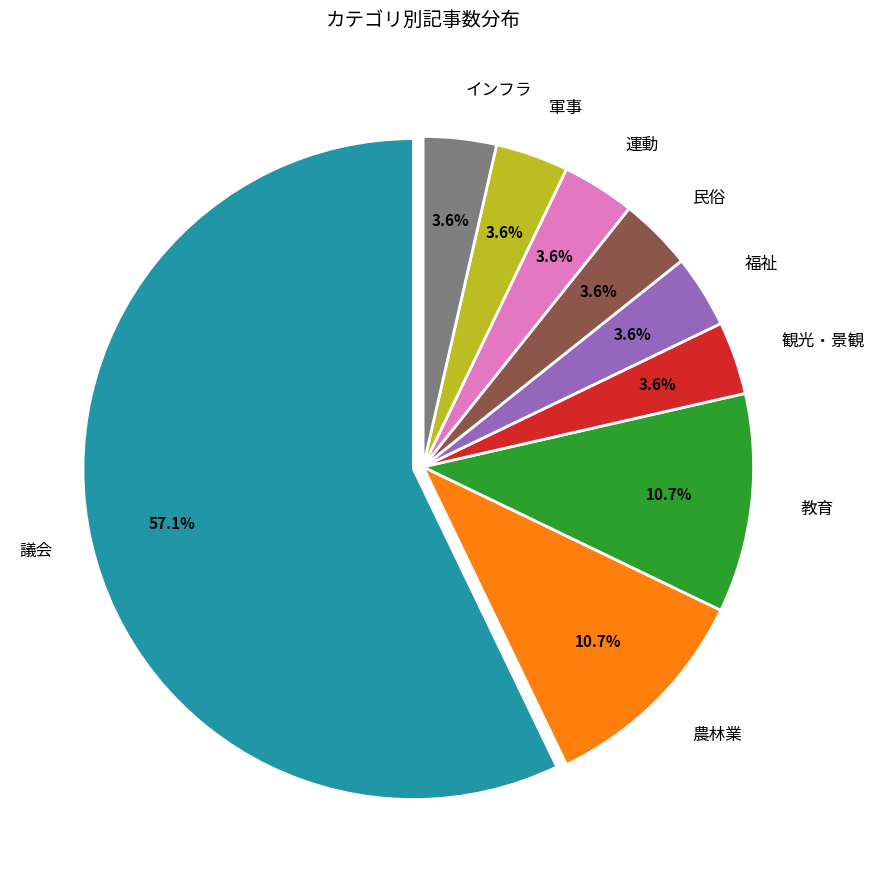

To the nearest percent, what is the average slice percentage?

11%